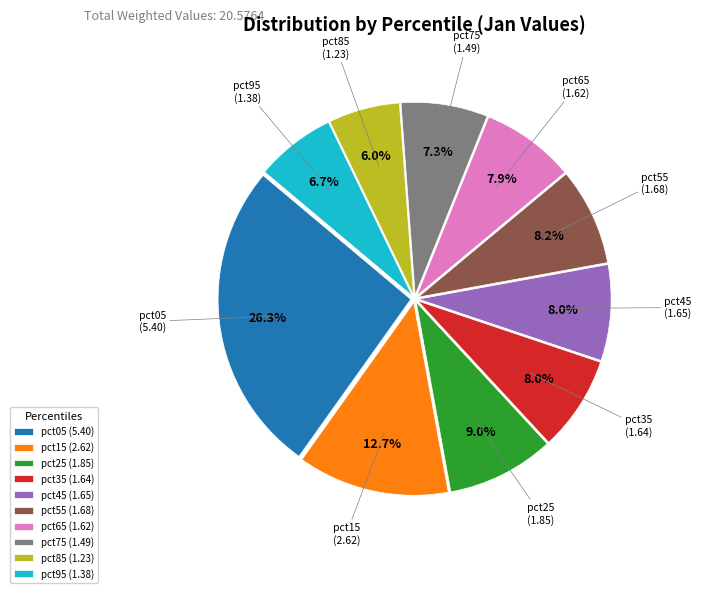

What percentage is NOT represented by pct65?

92.1%